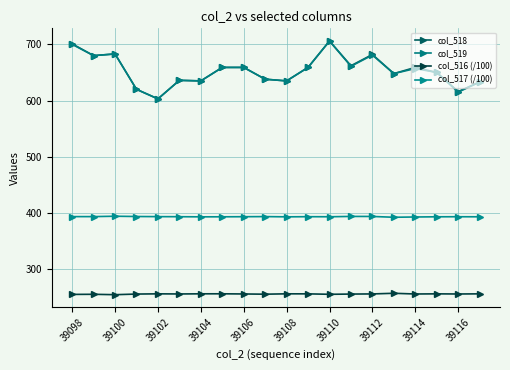

True or false: col_516 (/100) and col_519 cross at least once.

False